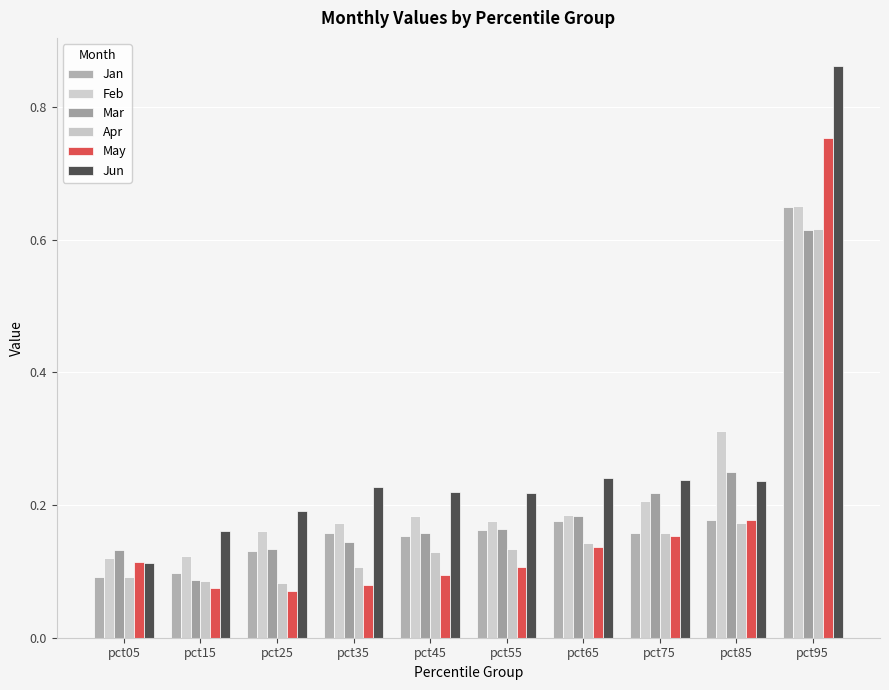

Reading right to left, extract all data points from this chart.

Jan: 0.6	0.2	0.2	0.2	0.2	0.2	0.2	0.1	0.1	0.1
Feb: 0.7	0.3	0.2	0.2	0.2	0.2	0.2	0.2	0.1	0.1
Mar: 0.6	0.2	0.2	0.2	0.2	0.2	0.1	0.1	0.1	0.1
Apr: 0.6	0.2	0.2	0.1	0.1	0.1	0.1	0.1	0.1	0.1
May: 0.8	0.2	0.2	0.1	0.1	0.1	0.1	0.1	0.1	0.1
Jun: 0.9	0.2	0.2	0.2	0.2	0.2	0.2	0.2	0.2	0.1